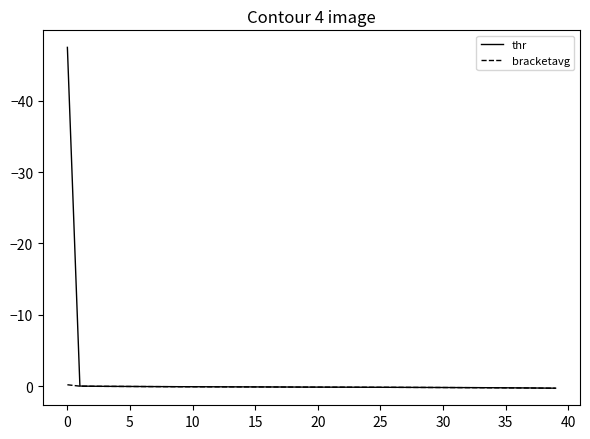

Which series has the widest spread of values?

thr